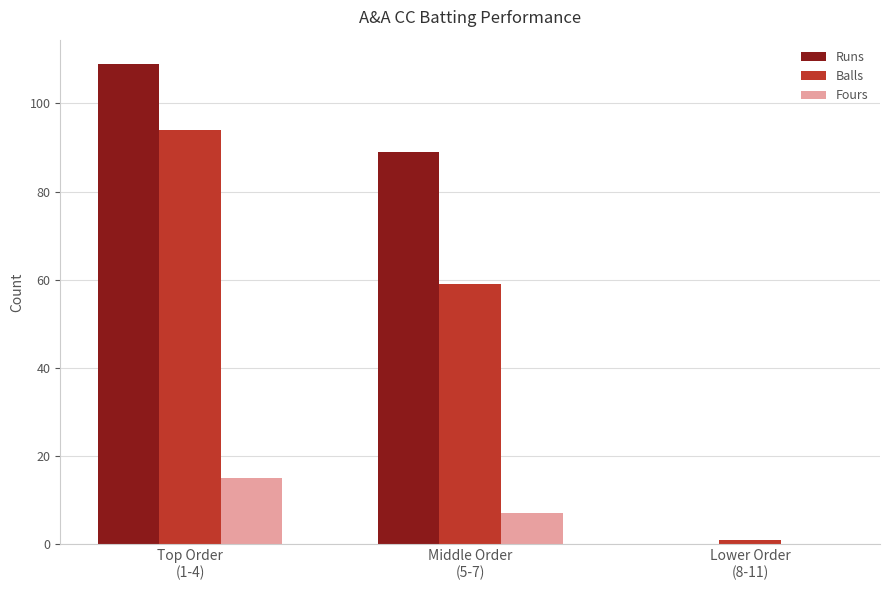

How many groups of bars are there?

3